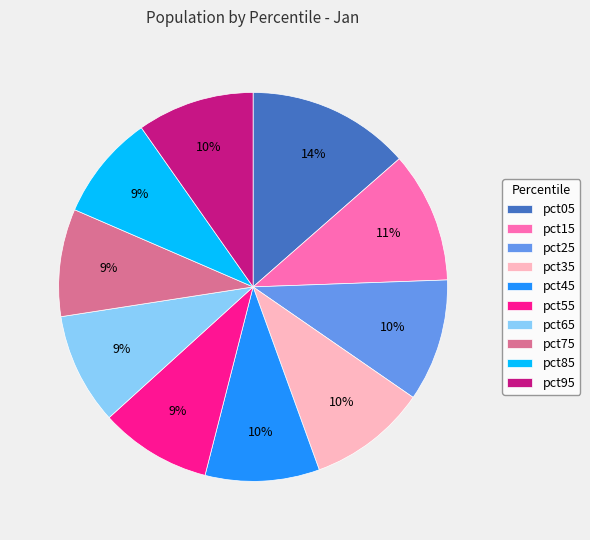

What percentage is the pct15 slice, to the nearest percent?

11%